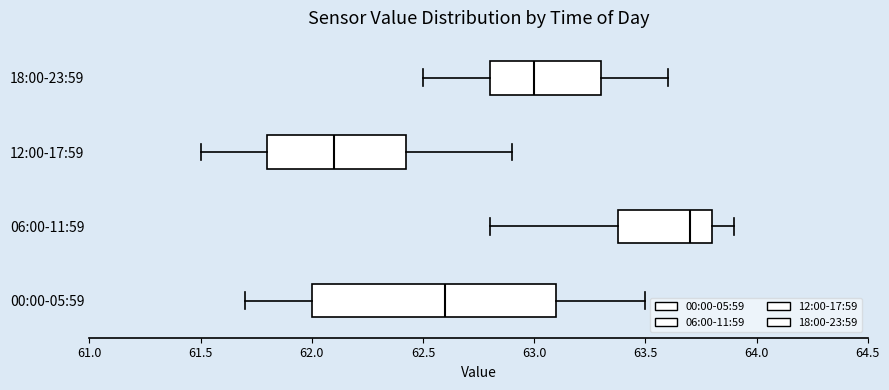

Which box is the widest, from its left edge to its right edge?

00:00-05:59